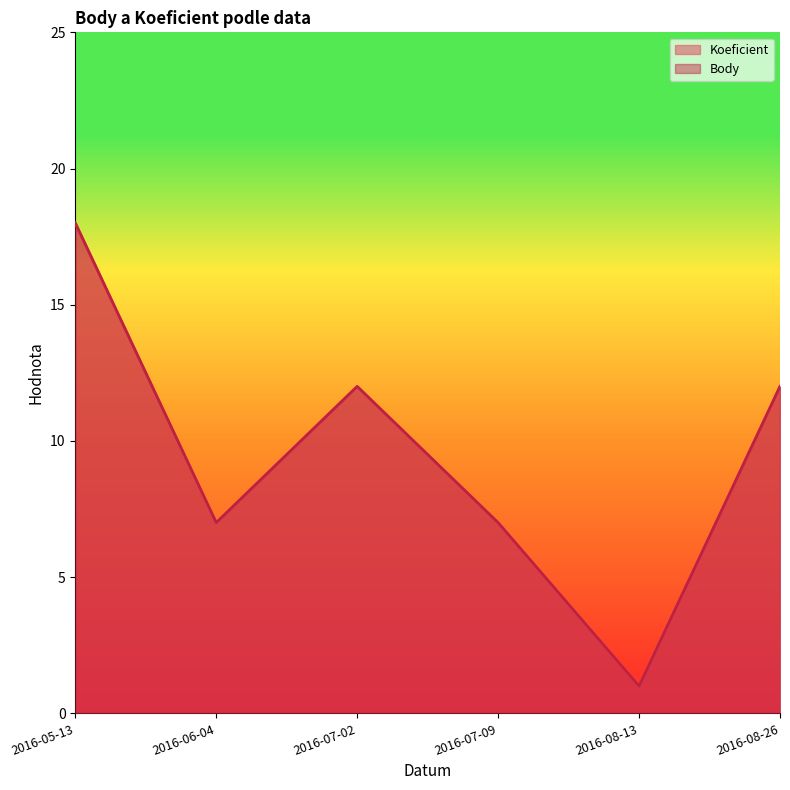

List the series in order of their peak value, lowest first.

Koeficient, Body